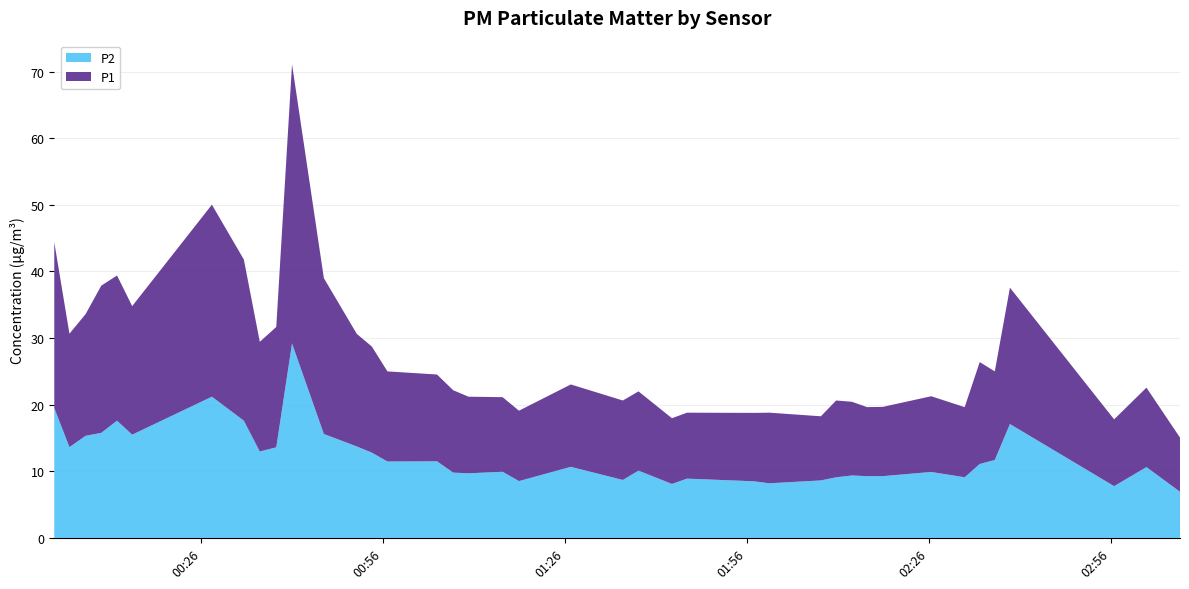

Reading left to right, list all the values displayed in this chart.

P1: 0=24.9	1=17.0	2=18.3	3=22.1	4=21.8	5=19.3	6=28.8	7=24.2	8=16.5	9=18.1	10=41.9	11=23.4	12=16.9	13=15.9	14=13.5	15=13.0	16=12.4	17=11.5	18=11.2	19=10.6	20=12.4	21=11.9	22=11.9	23=9.9	24=9.9	25=10.3	26=10.6	27=9.6	28=11.5	29=11.1	30=10.4	31=10.4	32=11.4	33=10.5	34=15.3	35=13.3	36=20.5	37=10.0	38=11.9	39=8.1
P2: 0=19.5	1=13.6	2=15.3	3=15.8	4=17.6	5=15.5	6=21.2	7=17.6	8=13.0	9=13.6	10=29.2	11=15.6	12=13.7	13=12.8	14=11.5	15=11.5	16=9.8	17=9.7	18=9.9	19=8.5	20=10.7	21=8.7	22=10.1	23=8.1	24=8.9	25=8.5	26=8.2	27=8.6	28=9.1	29=9.4	30=9.3	31=9.3	32=9.9	33=9.1	34=11.1	35=11.7	36=17.1	37=7.8	38=10.6	39=6.9